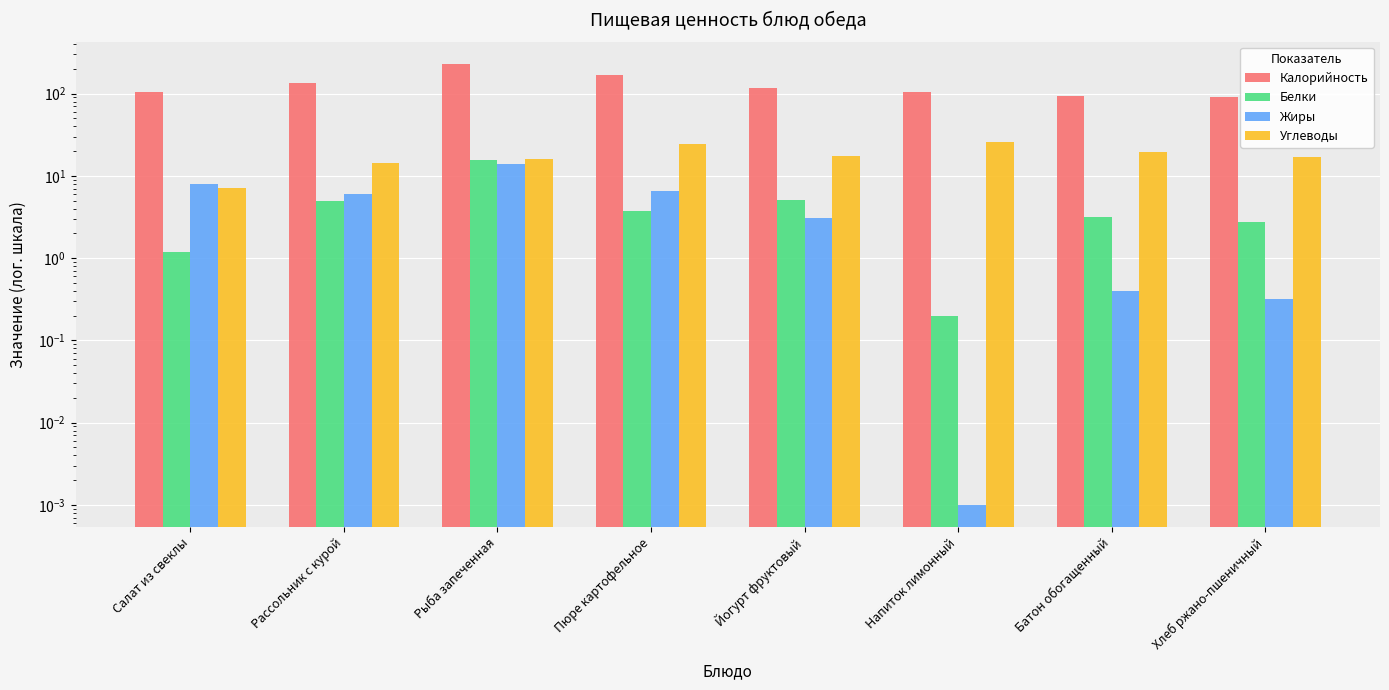

At which label does Белки reach its peak?

Рыба запеченная